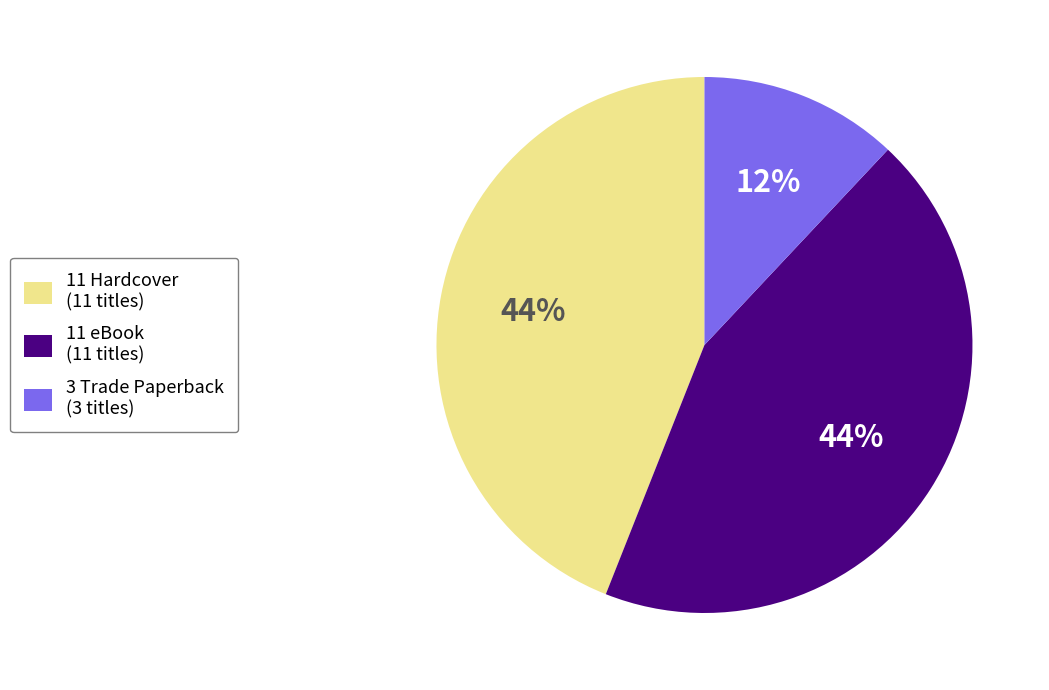

Which has a higher value, 11 Hardcover (11 titles) or 3 Trade Paperback (3 titles)?

11 Hardcover (11 titles)